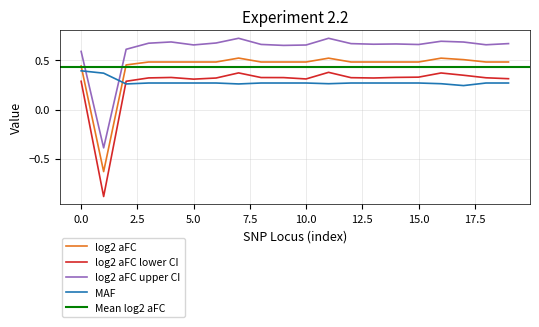

True or false: MAF has a value of 0.4 at 5.0.

False